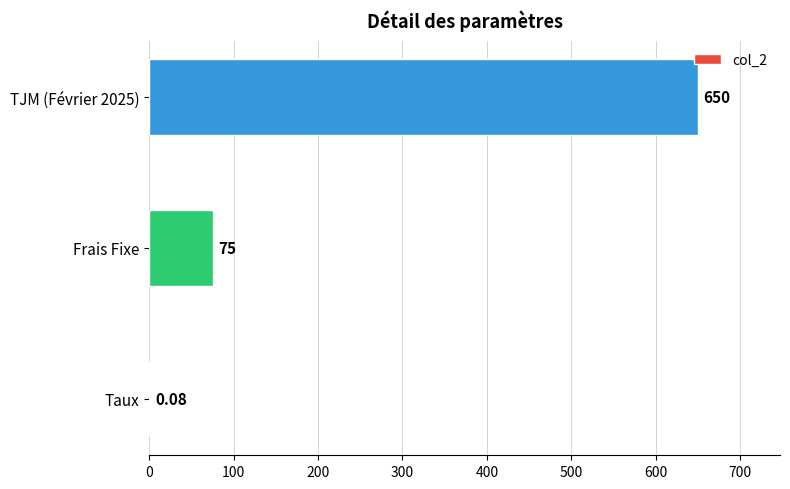

Between Frais Fixe and Taux, which is larger?

Frais Fixe